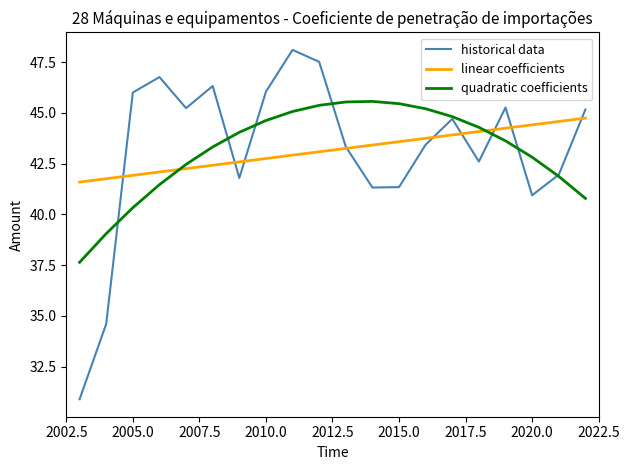

What is the highest value of the historical data series?

48.1